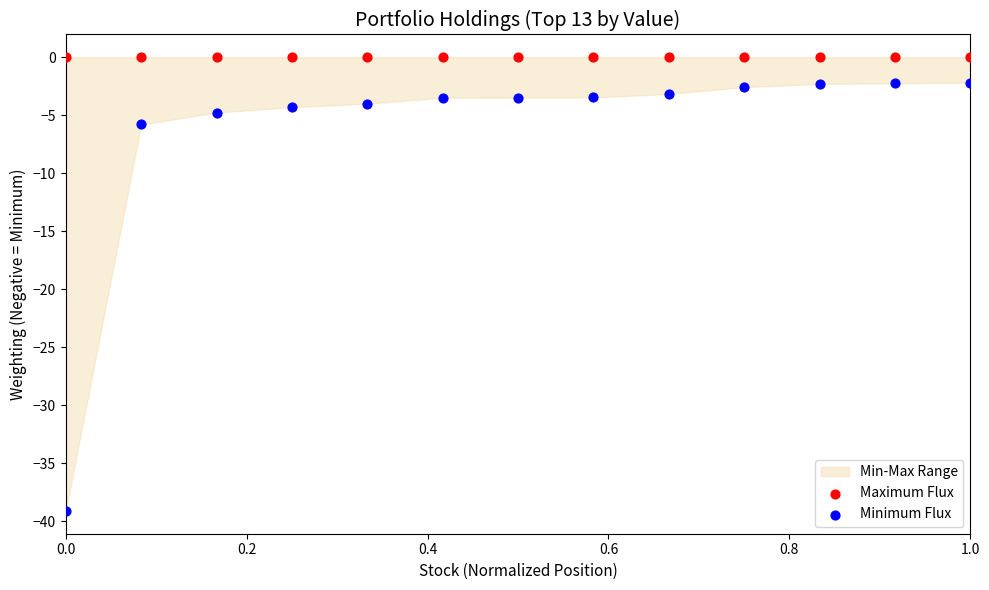

Which series contains the lowest Y value?

Minimum Flux